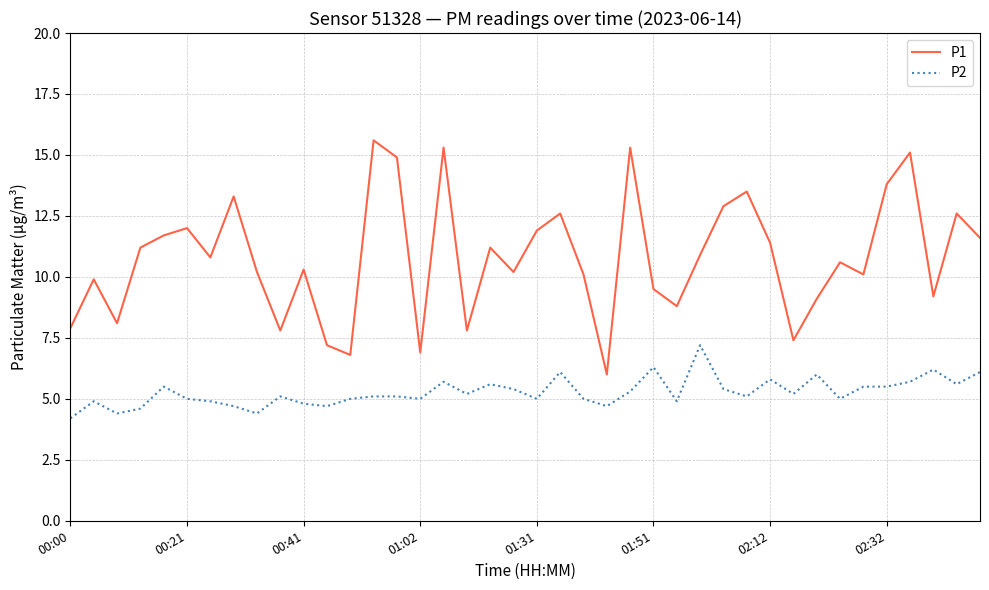

At how many categories does at least one series exceed 14?

5